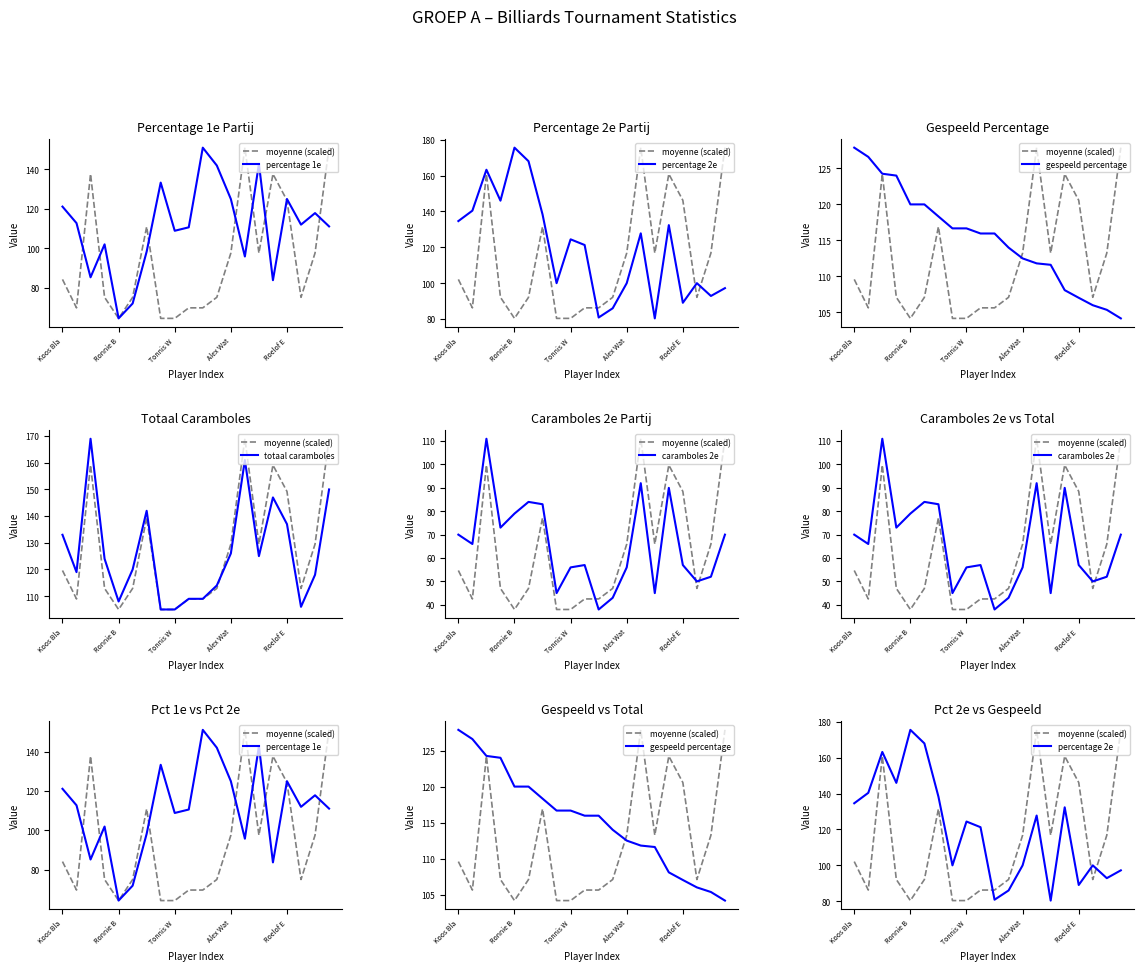

In percentage 2e, how many points are lower than both neighbors (excluding endpoints)?

6